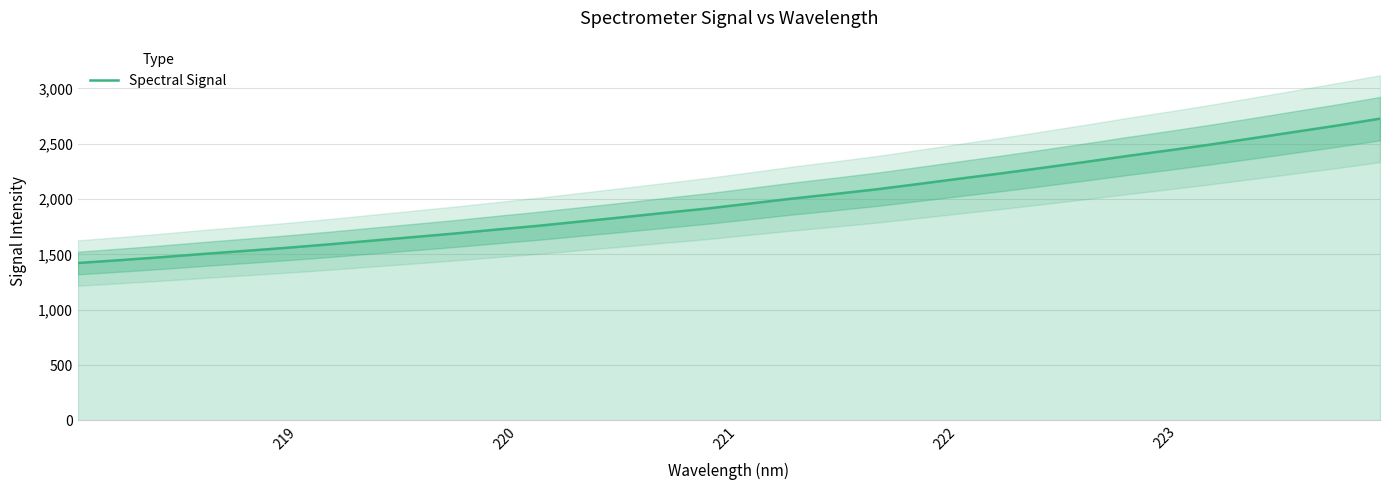

What is the lowest value of the Spectral Signal series?

1422.8